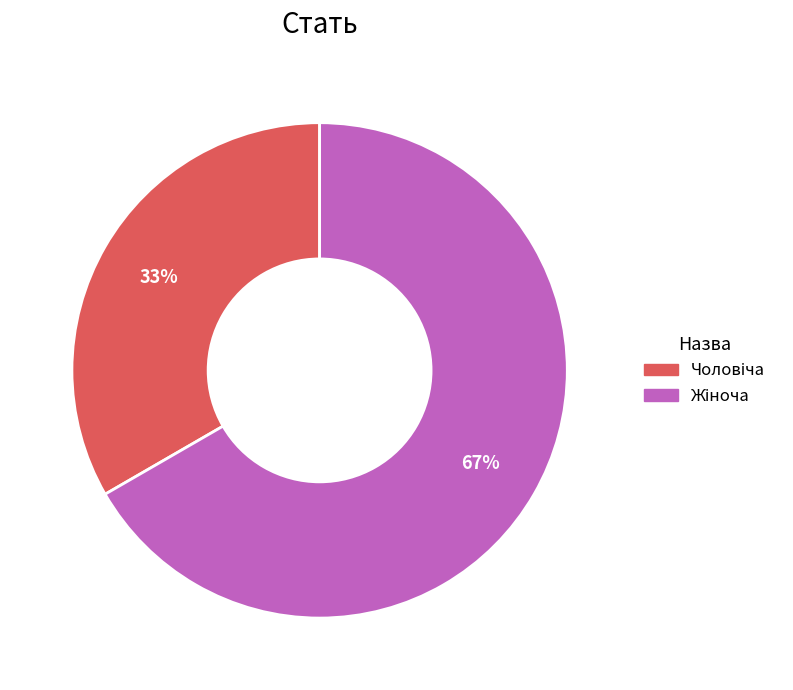

Is there any slice that represents more than half of the pie?

Yes